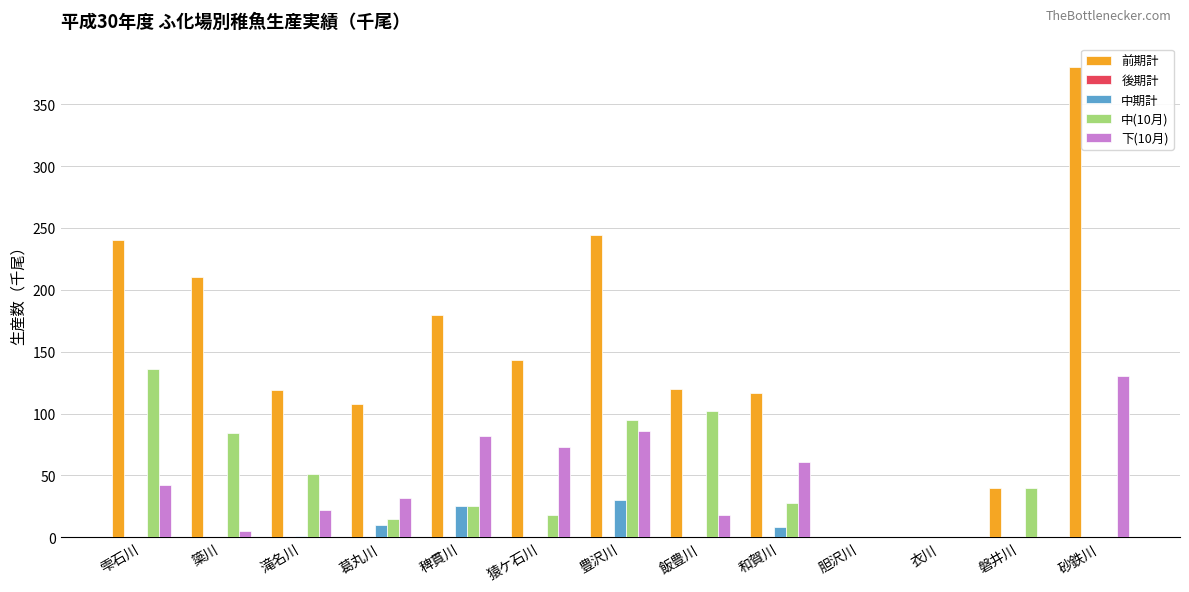

True or false: 下(10月) has a value of 130 at 砂鉄川.

True